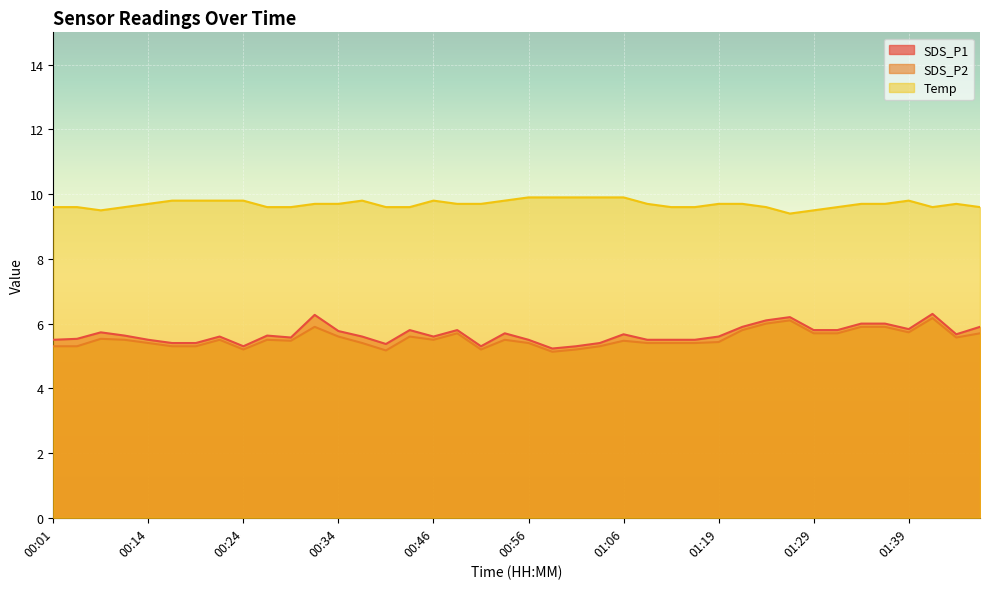

Reading left to right, transcribe all the data shown in this chart.

SDS_P1: 00:01=5.5	00:03=5.5	00:06=5.7	00:08=5.6	00:14=5.5	00:16=5.4	00:19=5.4	00:21=5.6	00:24=5.3	00:26=5.6	00:29=5.6	00:31=6.3	00:34=5.8	00:36=5.6	00:39=5.4	00:44=5.8	00:46=5.6	00:49=5.8	00:51=5.3	00:54=5.7	00:56=5.5	00:59=5.2	01:01=5.3	01:04=5.4	01:06=5.7	01:09=5.5	01:14=5.5	01:17=5.5	01:19=5.6	01:22=5.9	01:24=6.1	01:27=6.2	01:29=5.8	01:31=5.8	01:34=6.0	01:37=6.0	01:39=5.8	01:42=6.3	01:44=5.7	01:47=5.9
SDS_P2: 00:01=5.3	00:03=5.3	00:06=5.5	00:08=5.5	00:14=5.4	00:16=5.3	00:19=5.3	00:21=5.5	00:24=5.2	00:26=5.5	00:29=5.5	00:31=5.9	00:34=5.6	00:36=5.4	00:39=5.2	00:44=5.6	00:46=5.5	00:49=5.7	00:51=5.2	00:54=5.5	00:56=5.4	00:59=5.1	01:01=5.2	01:04=5.3	01:06=5.5	01:09=5.4	01:14=5.4	01:17=5.4	01:19=5.4	01:22=5.8	01:24=6.0	01:27=6.1	01:29=5.7	01:31=5.7	01:34=5.9	01:37=5.9	01:39=5.7	01:42=6.2	01:44=5.6	01:47=5.7
Temp: 00:01=9.6	00:03=9.6	00:06=9.5	00:08=9.6	00:14=9.7	00:16=9.8	00:19=9.8	00:21=9.8	00:24=9.8	00:26=9.6	00:29=9.6	00:31=9.7	00:34=9.7	00:36=9.8	00:39=9.6	00:44=9.6	00:46=9.8	00:49=9.7	00:51=9.7	00:54=9.8	00:56=9.9	00:59=9.9	01:01=9.9	01:04=9.9	01:06=9.9	01:09=9.7	01:14=9.6	01:17=9.6	01:19=9.7	01:22=9.7	01:24=9.6	01:27=9.4	01:29=9.5	01:31=9.6	01:34=9.7	01:37=9.7	01:39=9.8	01:42=9.6	01:44=9.7	01:47=9.6